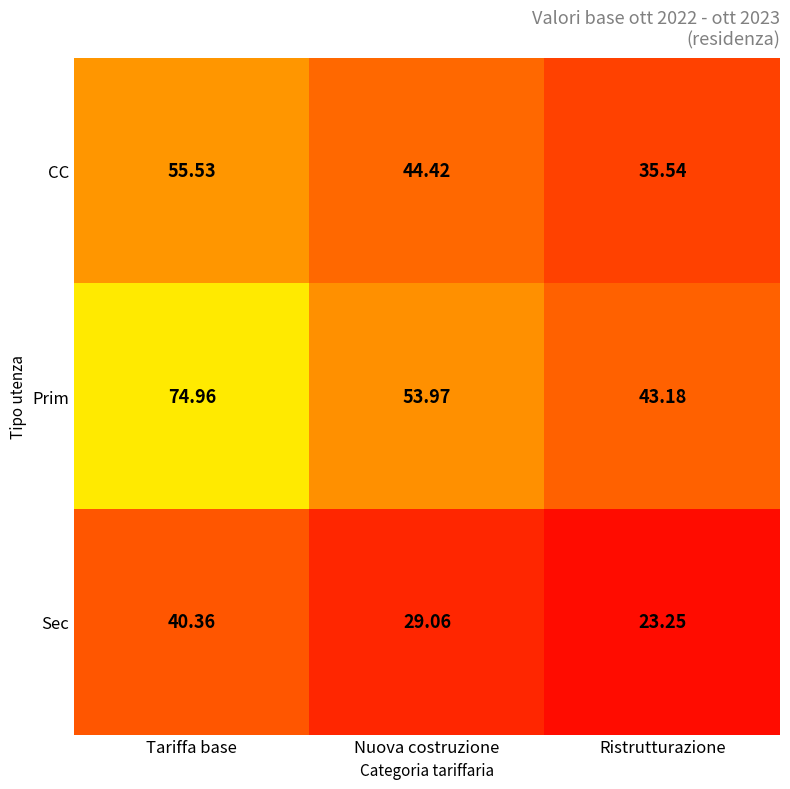

Is the value of CC at Nuova costruzione greater than the value of Sec at Tariffa base?

Yes